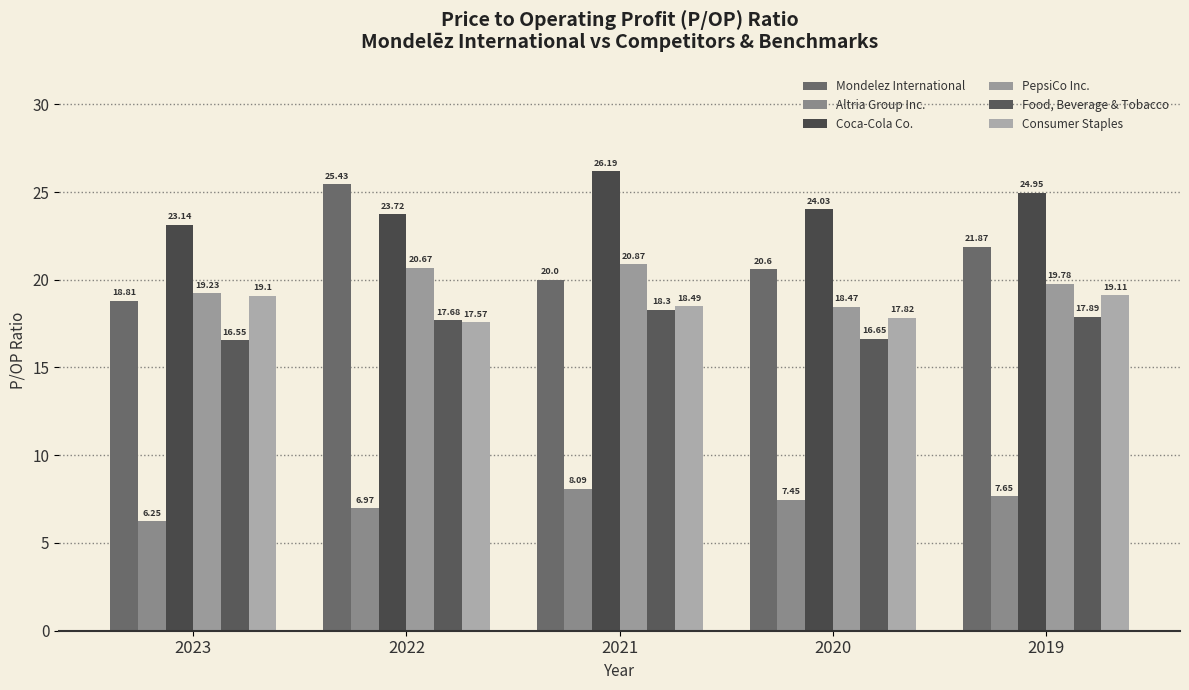

What is the difference between the Altria Group Inc. values at 2019 and 2021?

0.4